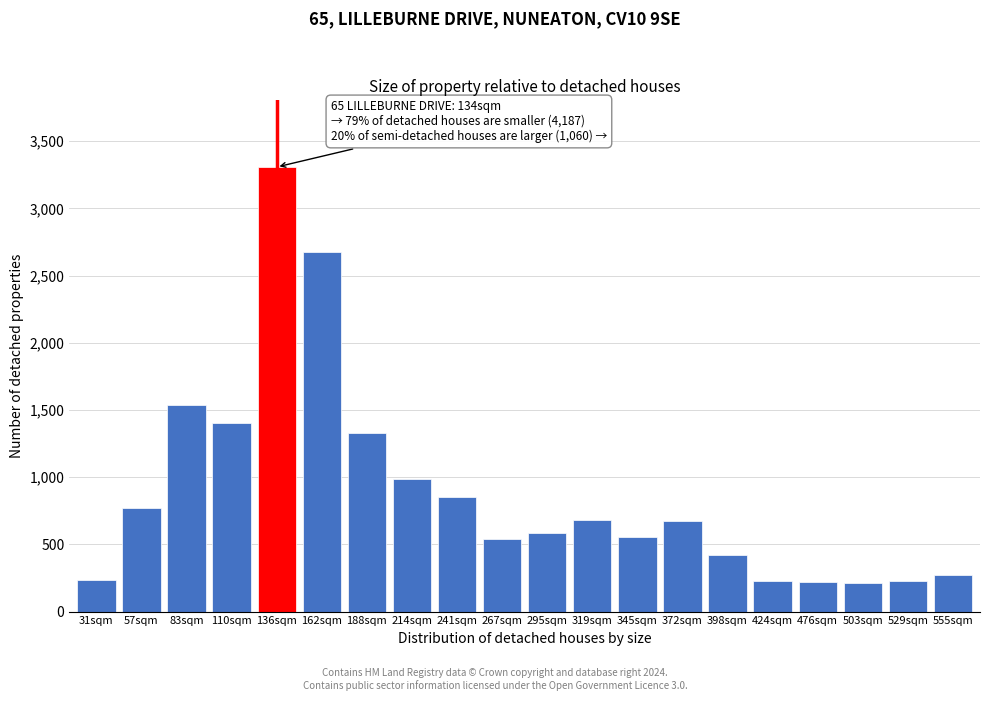

What is the label of the 9th bar from the left?

241sqm